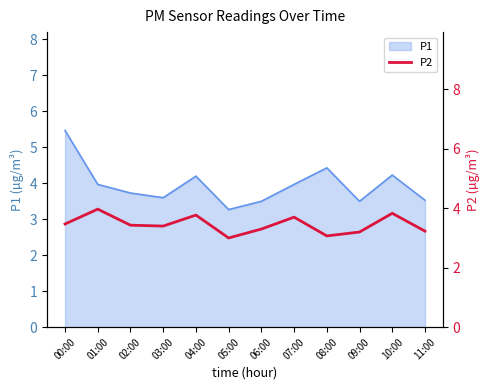

Count the number of values greater than 3.

11